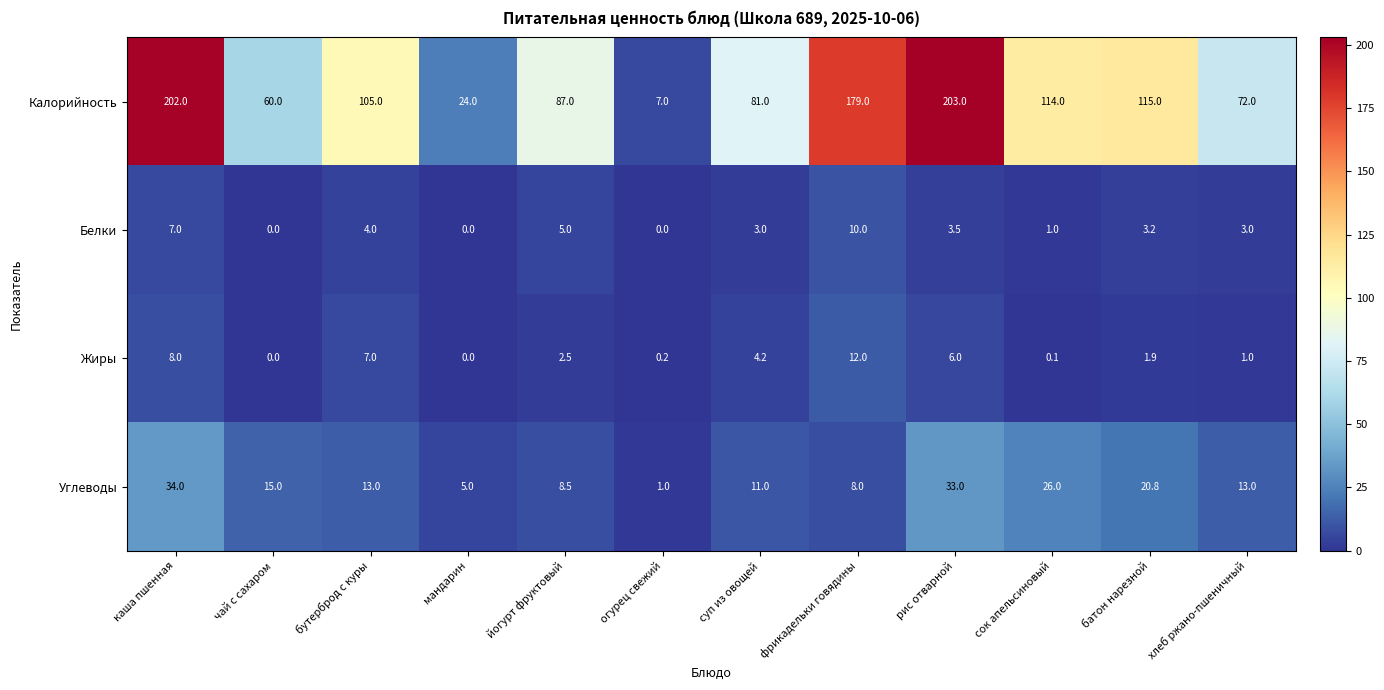

What is the sum of all Жиры values?

42.9